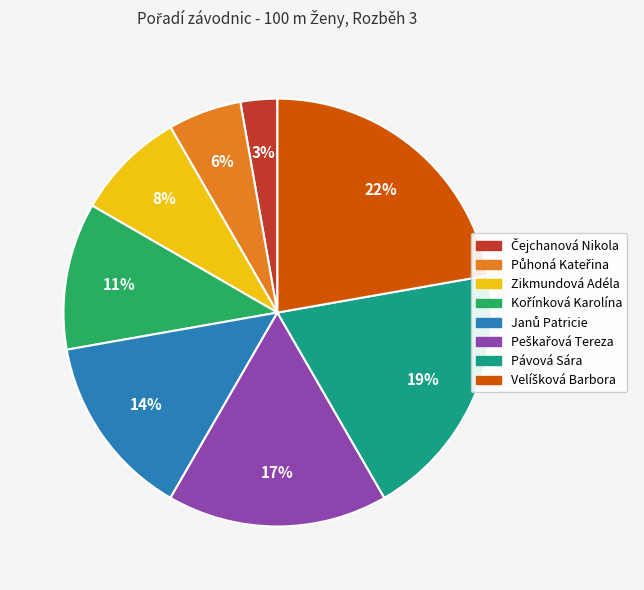

How many segments does this pie chart have?

8